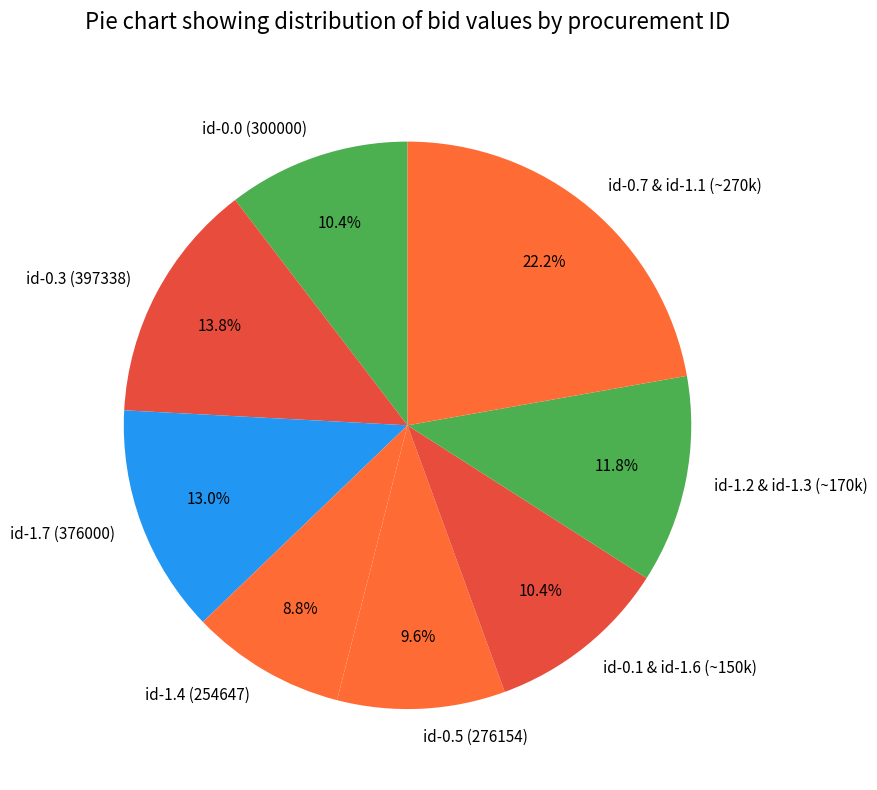

Is the sum of id-1.4 (254647) and id-1.7 (376000) greater than half?

No